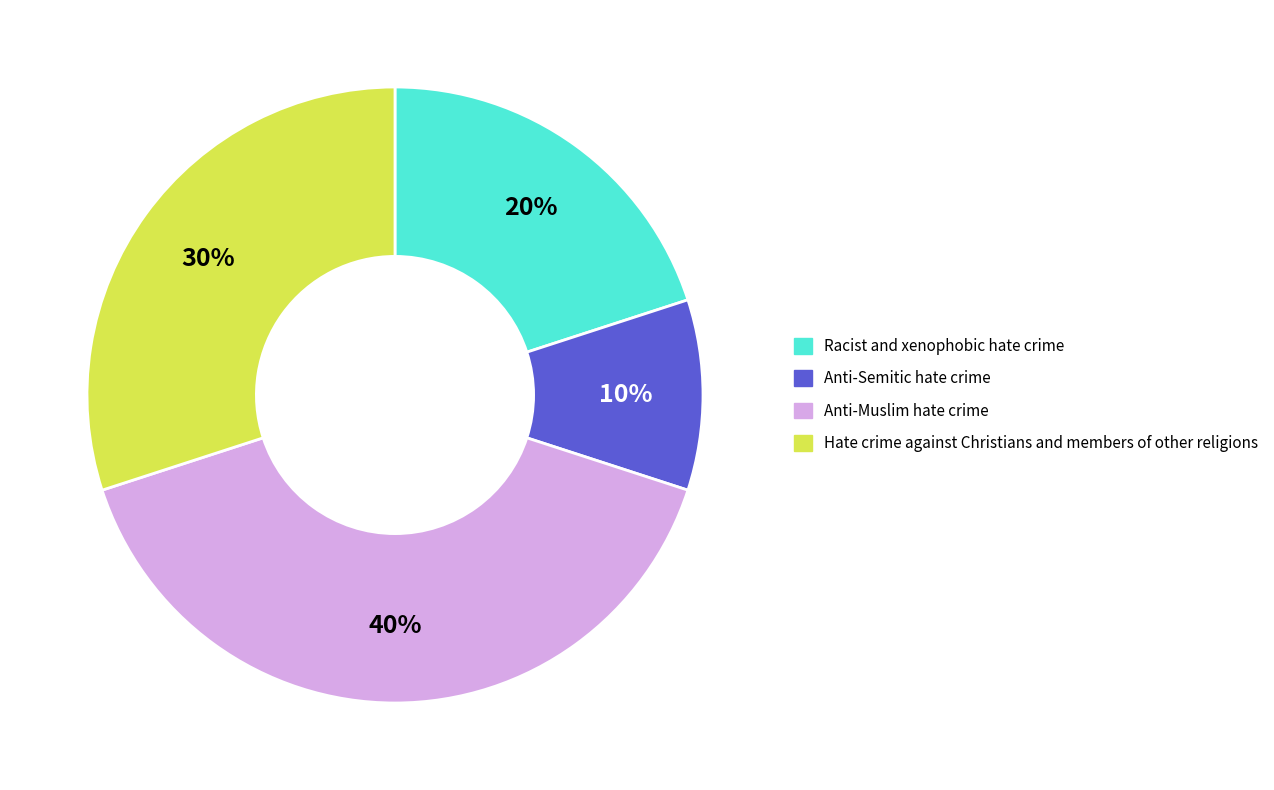

Does any single category account for the majority?

No